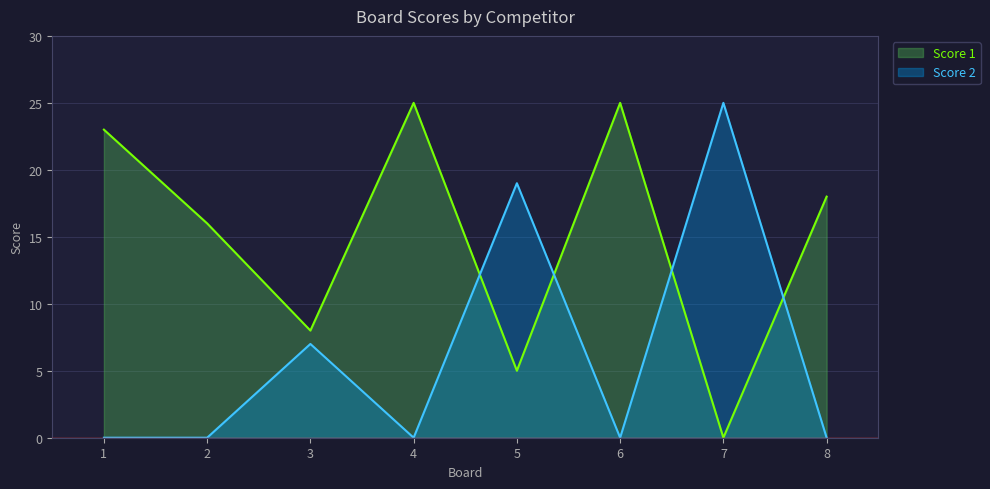

At which label is Score 1 closest to 12?

2